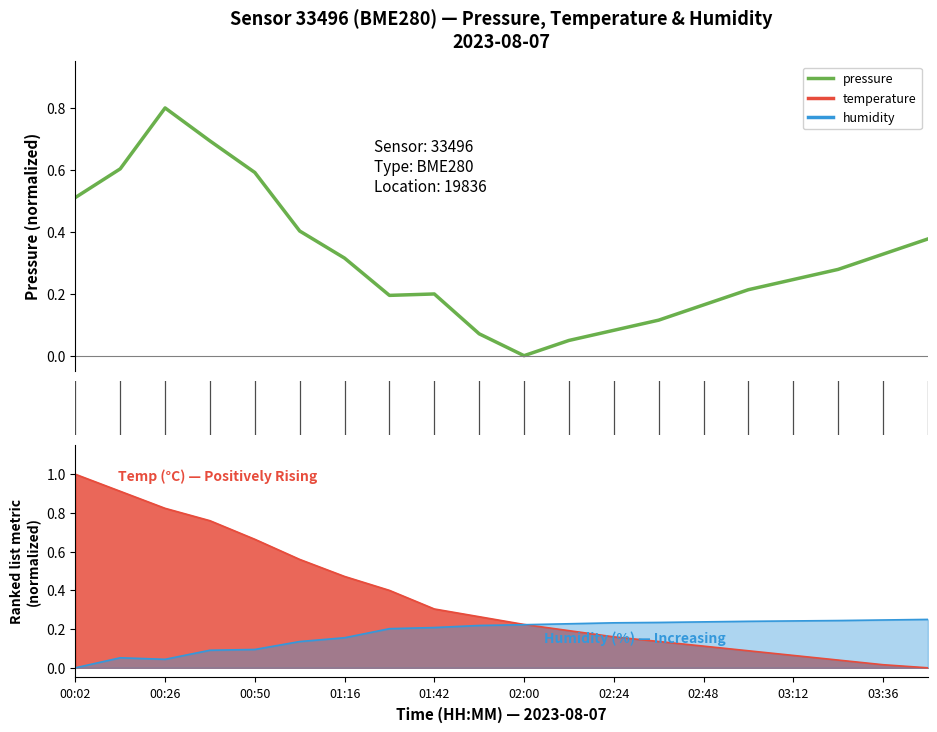

The chart shows a value of 0.0 at 02:00. True or false?

True